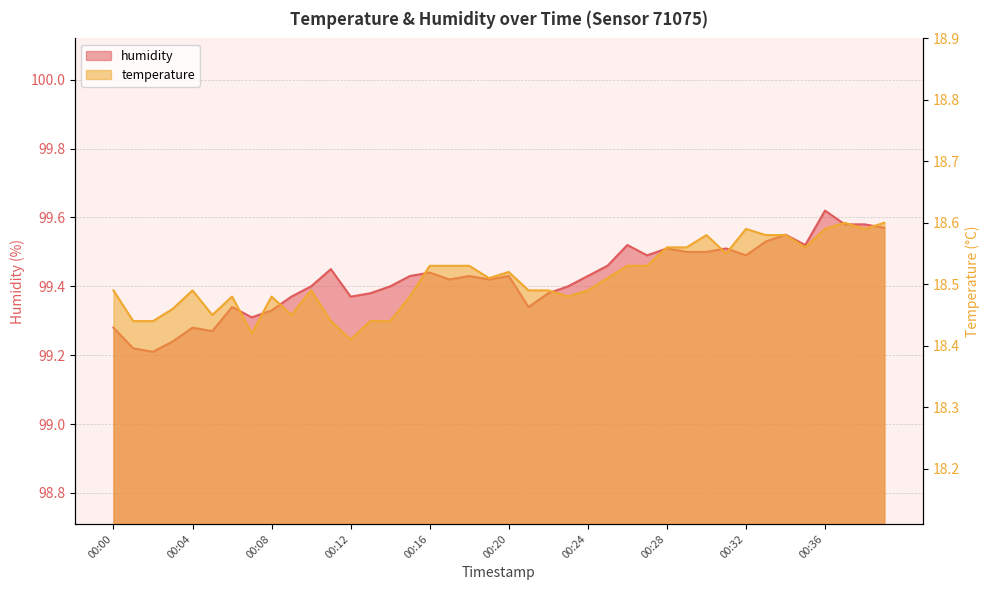

True or false: humidity and temperature cross at least once.

False